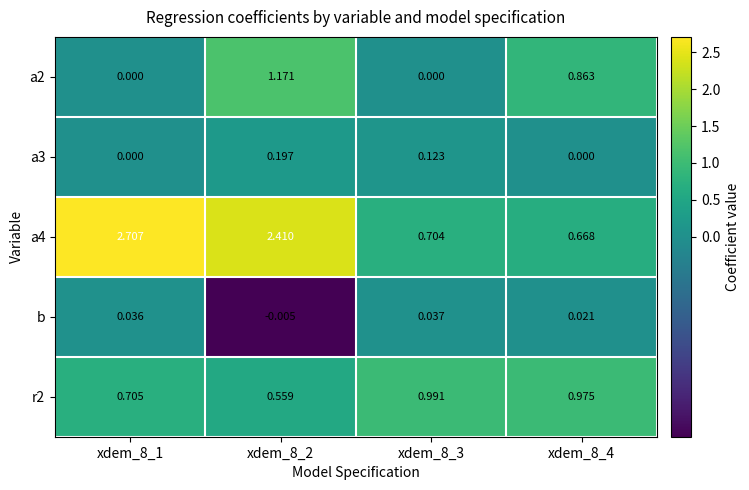

Which series has the largest total across all categories?

a4